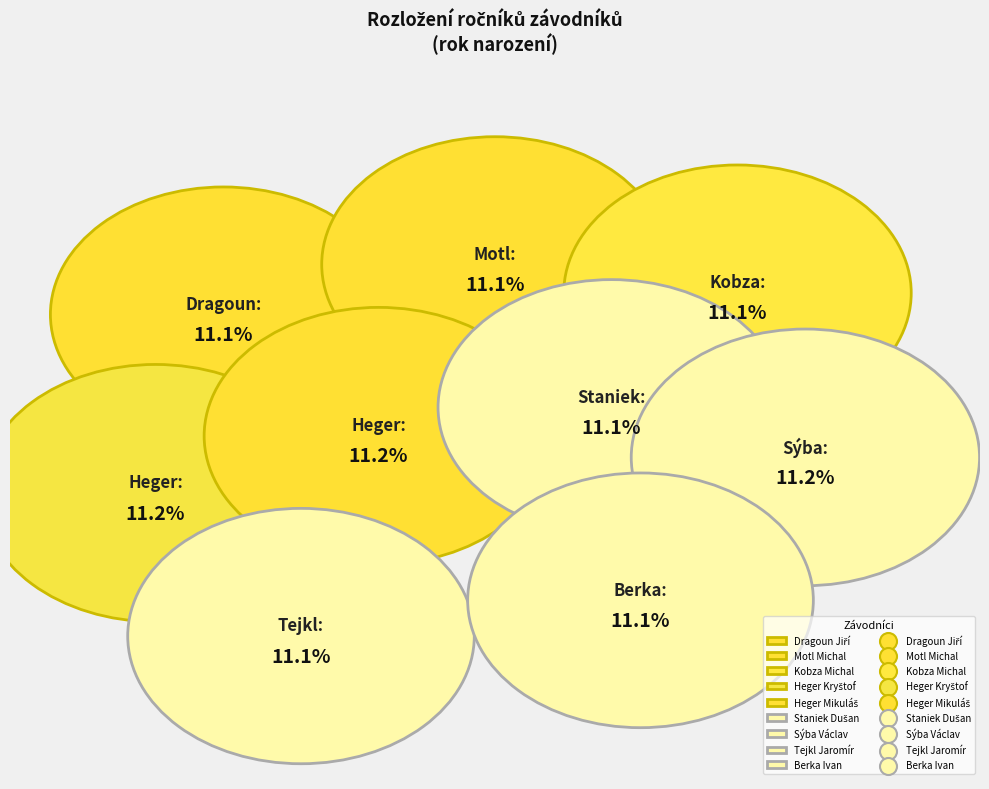

What portion of the pie excludes Staniek Dušan?

88.9%